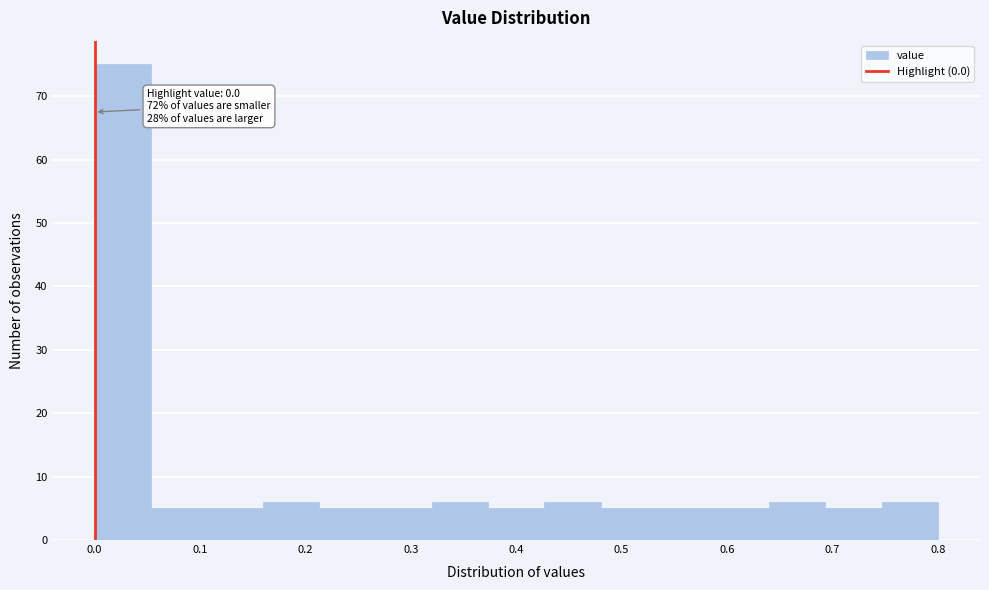

Which range on the x-axis has the tallest bar?

0.00 to 0.05